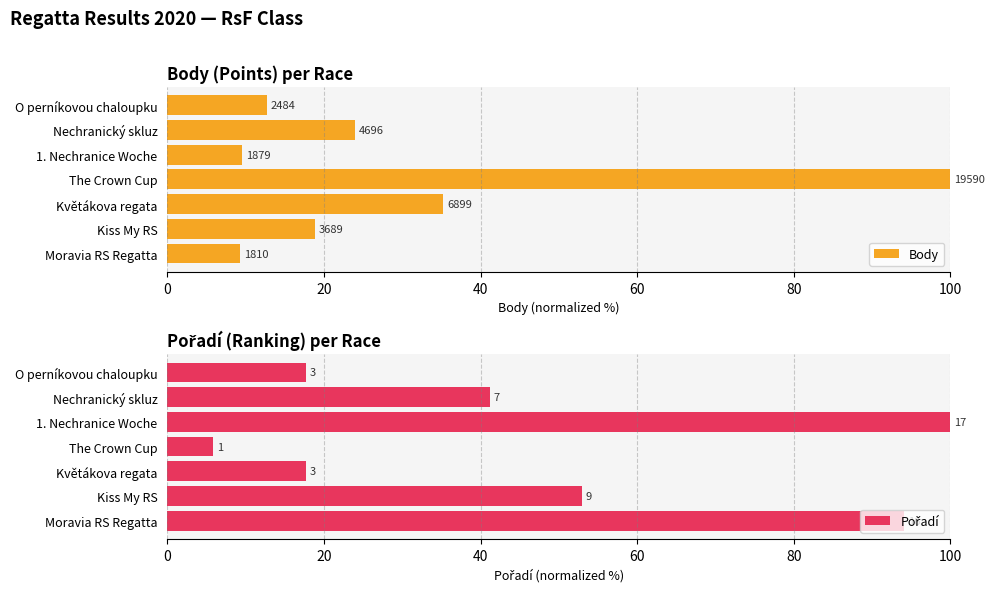

Reading right to left, transcribe all the data shown in this chart.

Body: 12.7	24.0	9.6	100.0	35.2	18.8	9.2
Pořadí: 17.6	41.2	100.0	5.9	17.6	52.9	94.1